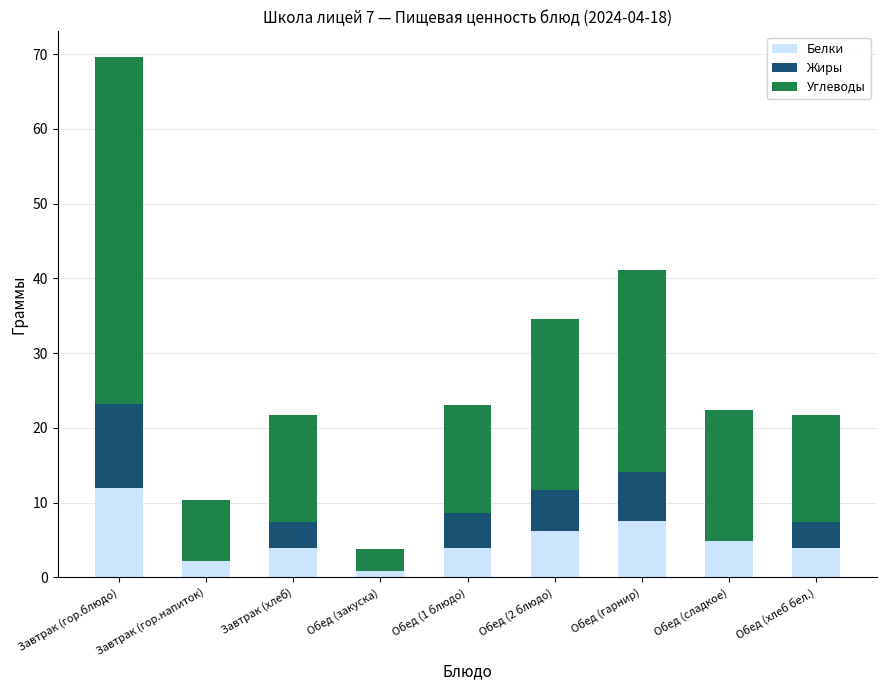

Is it true that Белки equals 12.0 at Завтрак (гор.блюдо)?

True